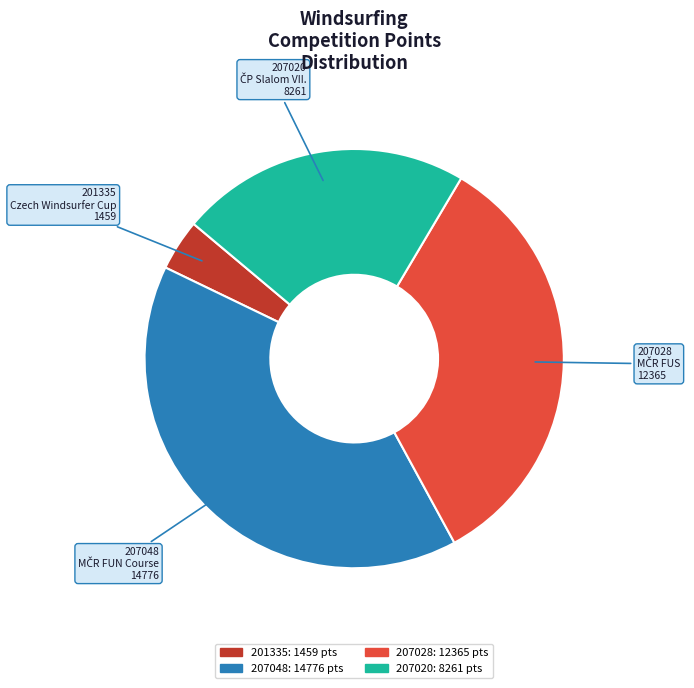

Rank the categories by value from highest to lowest.

207048, 207028, 207020, 201335